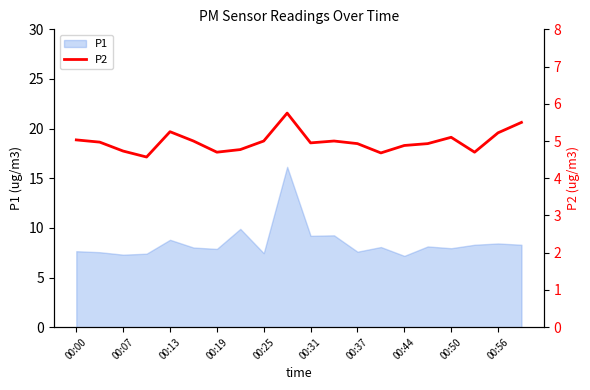

What is the lowest value of the P1 series?

7.2